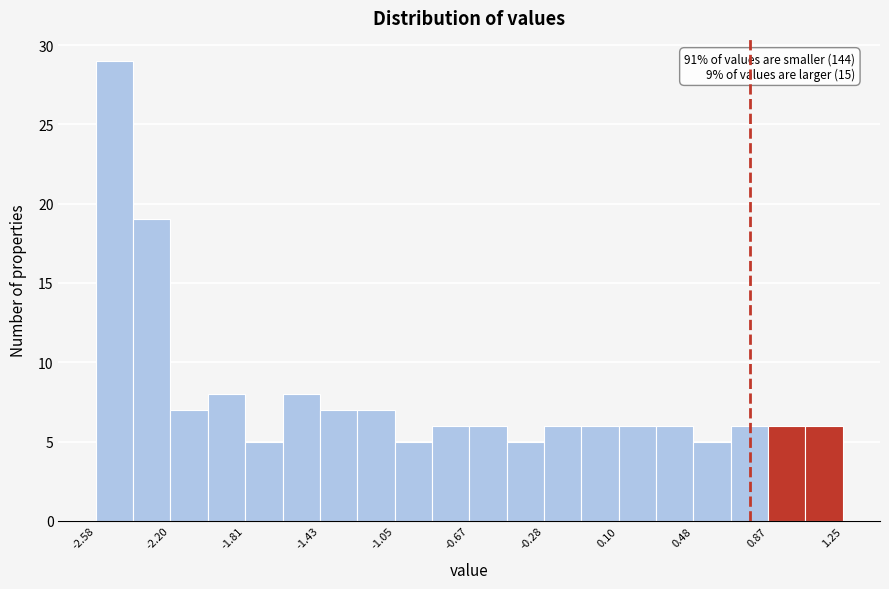

Read against the x-axis, roughly where is the centre of the tallest bar?

-2.50